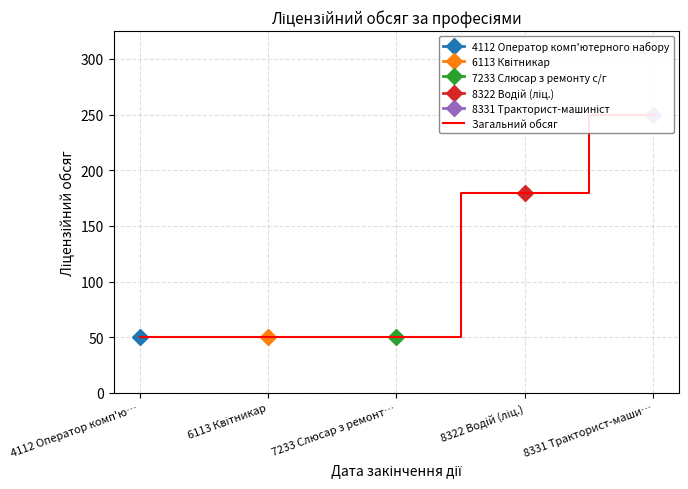

List the labels in order of value, largest first.

8331 Тракторист-маши…, 8322 Водій (ліц.), 4112 Оператор комп'ю…, 6113 Квітникар, 7233 Слюсар з ремонт…